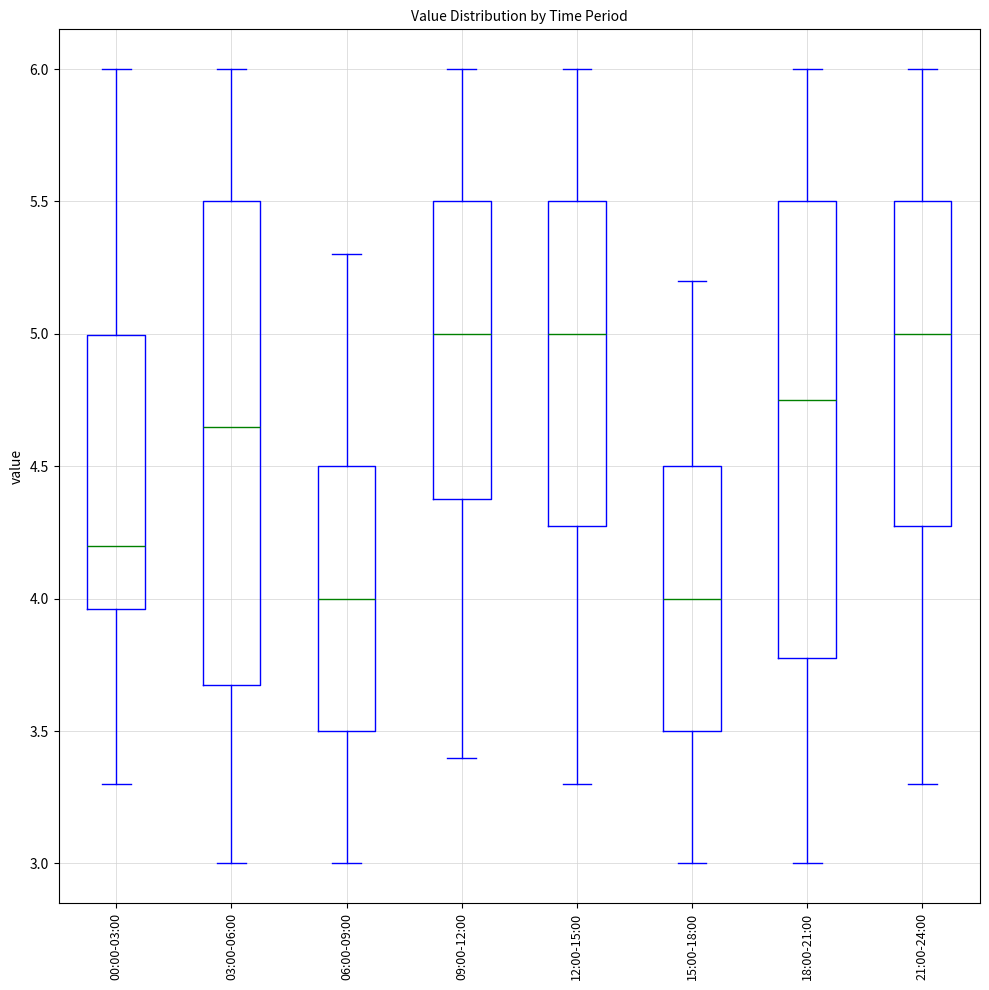

Where is the upper edge of the box for 12:00-15:00 on the y-axis? The values are not printed on the chart, so give them approximately, as read against the axis.

5.50